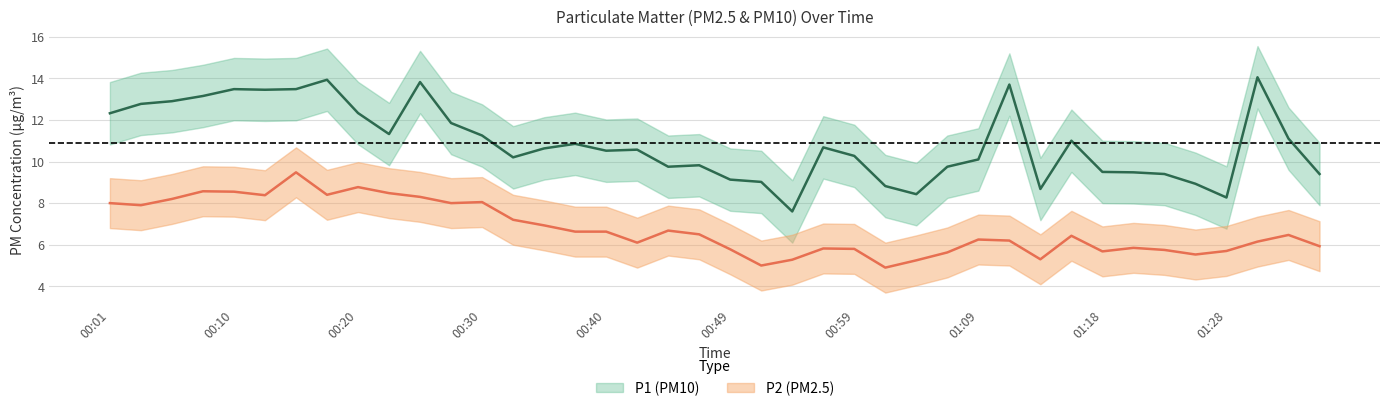

What is the value of the P2 point at the 7th from the left?

9.5